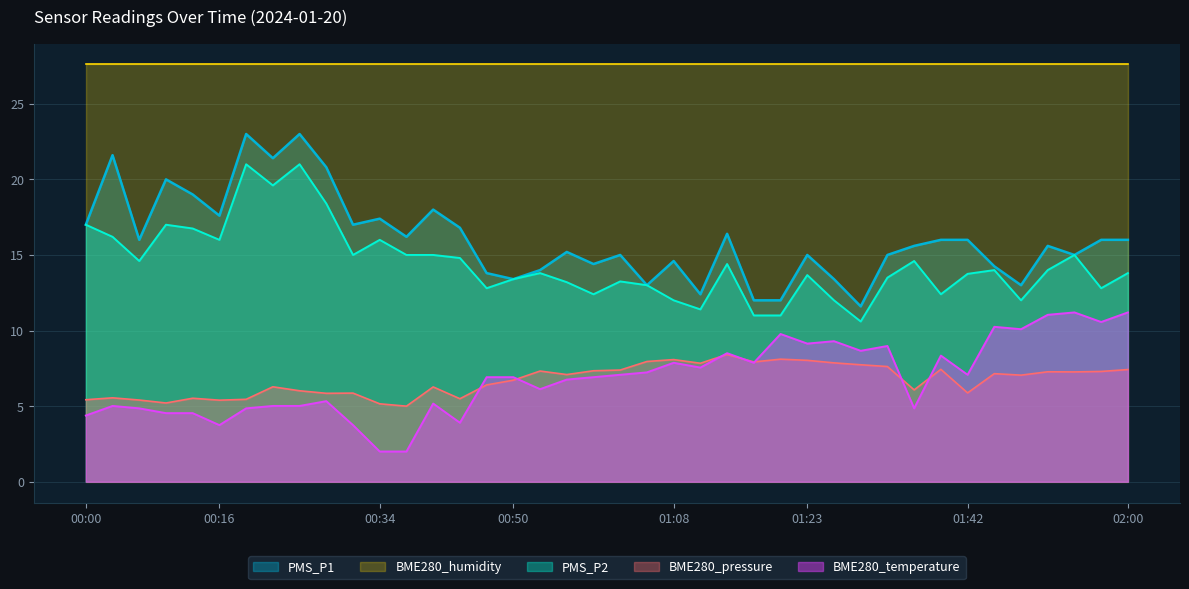

What is the highest value of the BME280_temperature series?

11.2